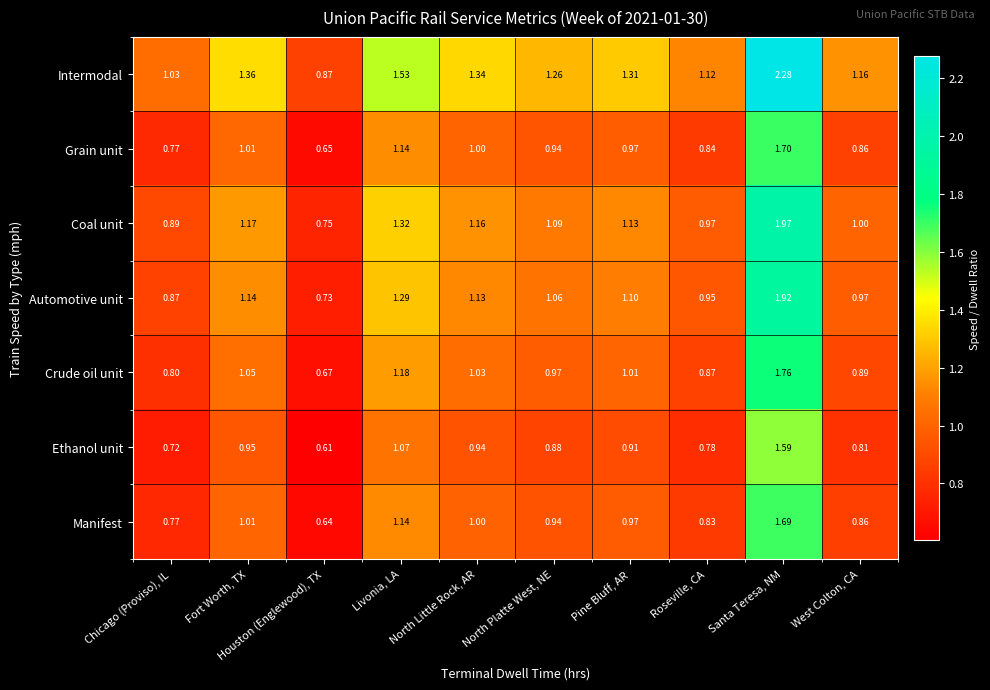

Which series changed the most between Santa Teresa, NM and West Colton, CA?

Intermodal